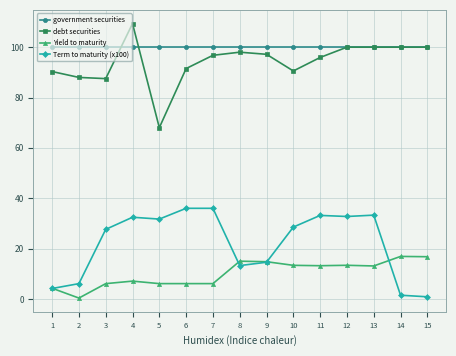

At how many categories does at least one series exceed 75?

15